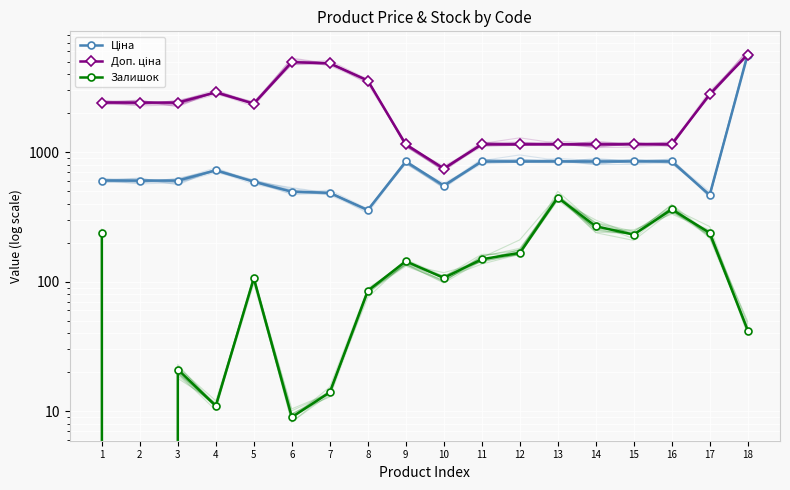

What is the value of the Доп. ціна point at the 2nd from the left?

2414.8